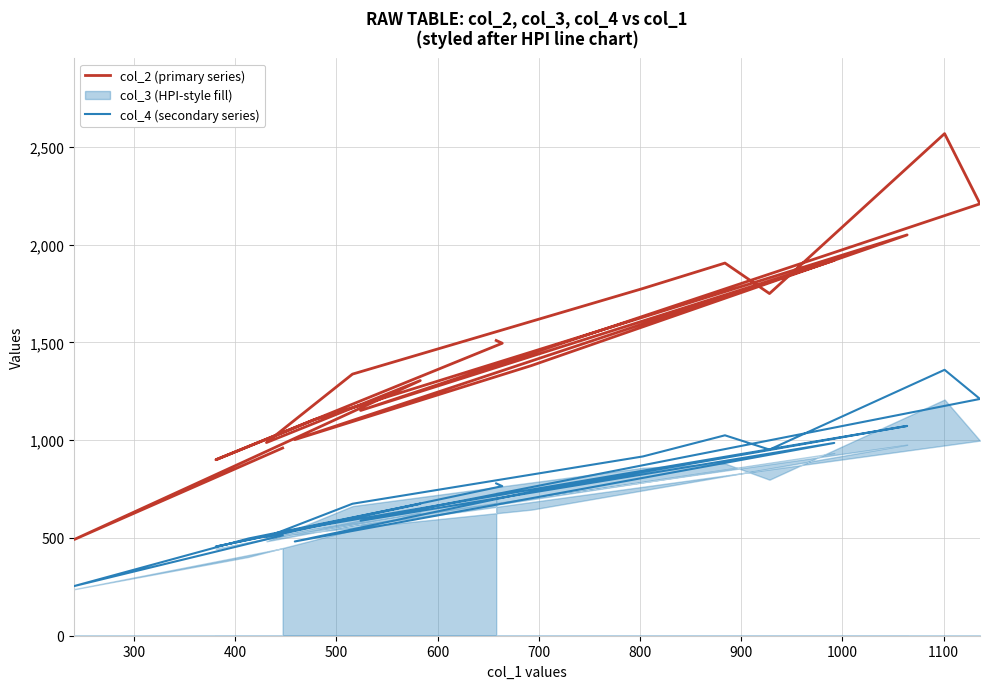

How many values in the col_4 (secondary series) series are below 737?

10